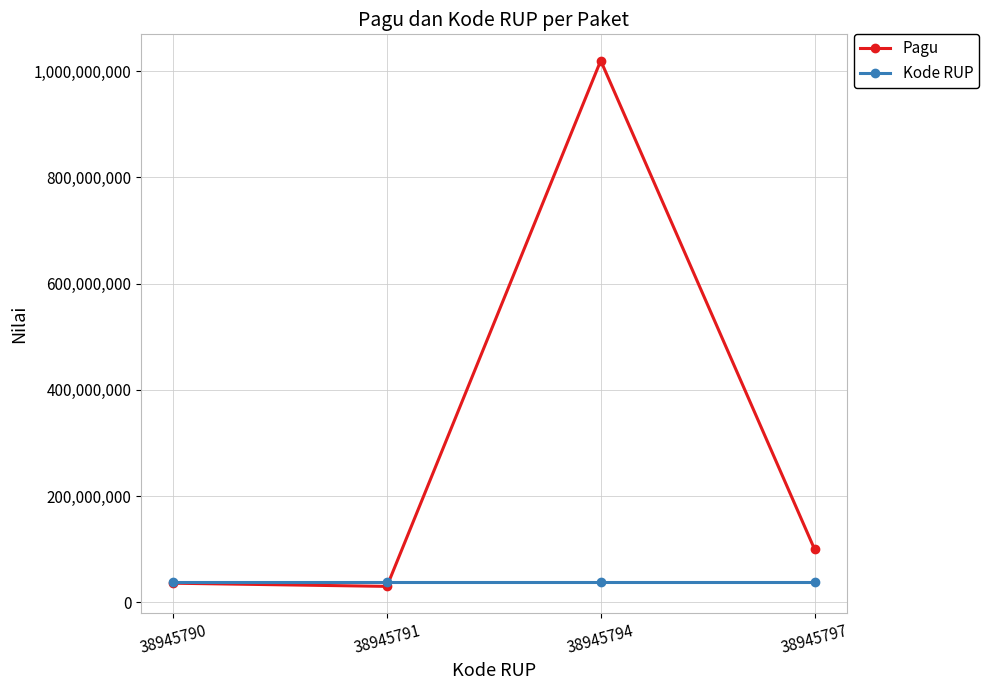

What is the maximum value shown in the chart?

1020000000